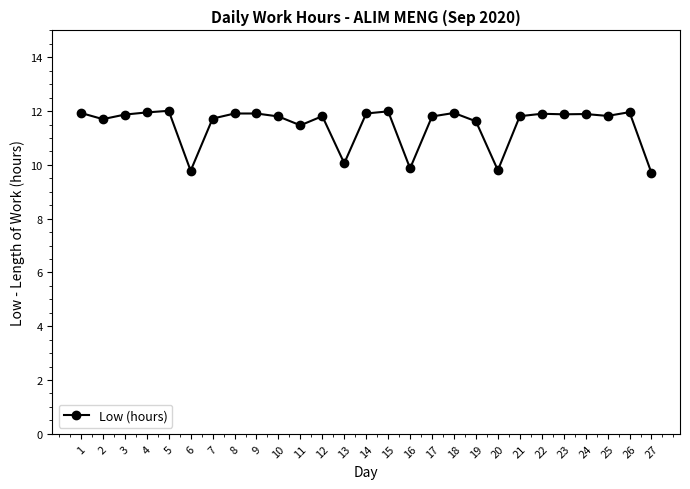

What is the maximum value shown in the chart?

12.0